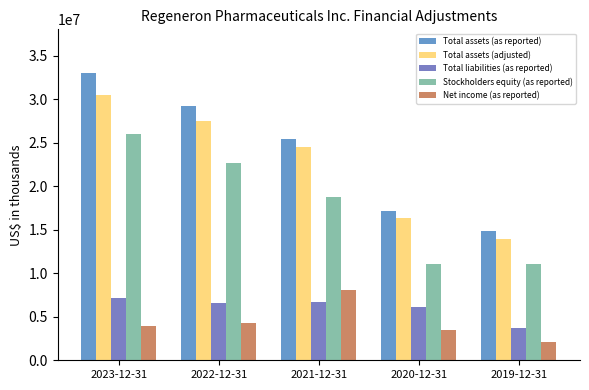

How many bars are there in total?

25